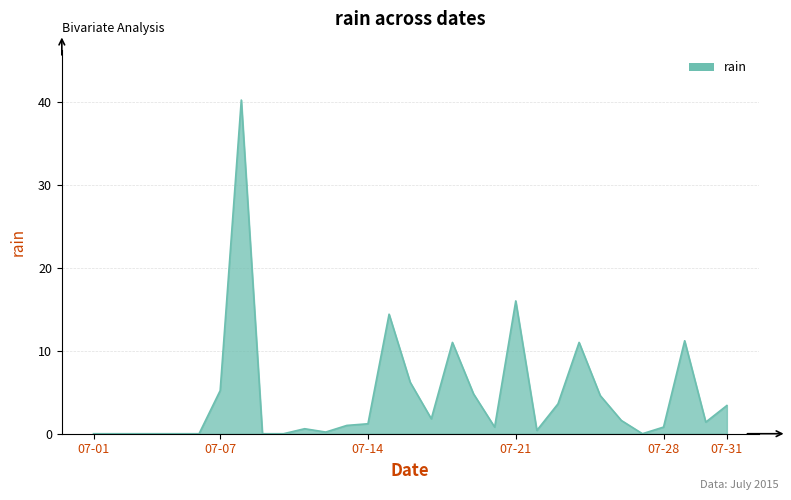

What is the greatest value displayed?

40.2